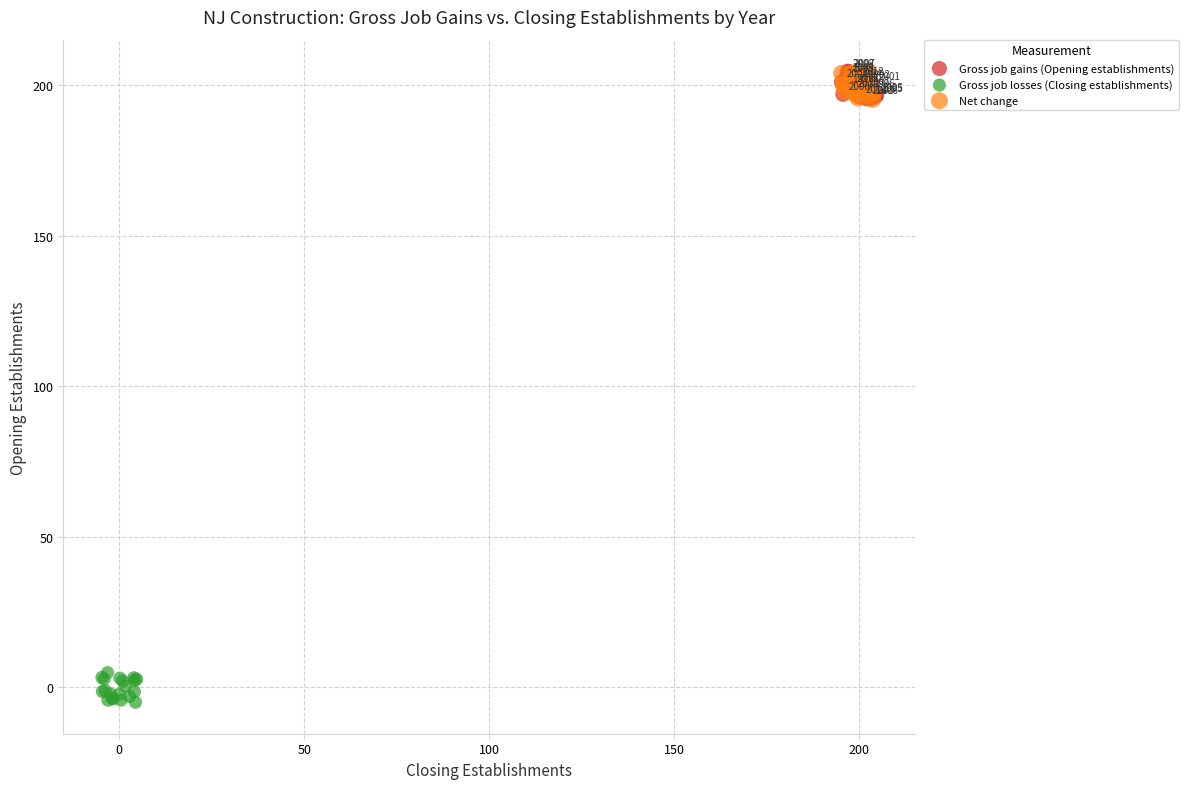

Which series contains the lowest Y value?

Gross job losses (Closing establishments)